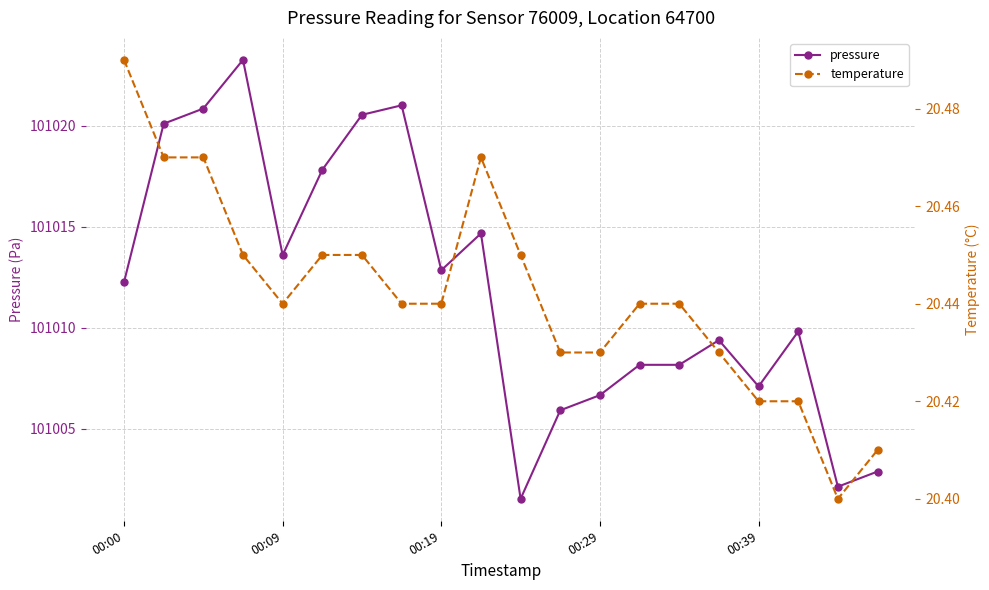

What is the sum of all temperature values?

408.8